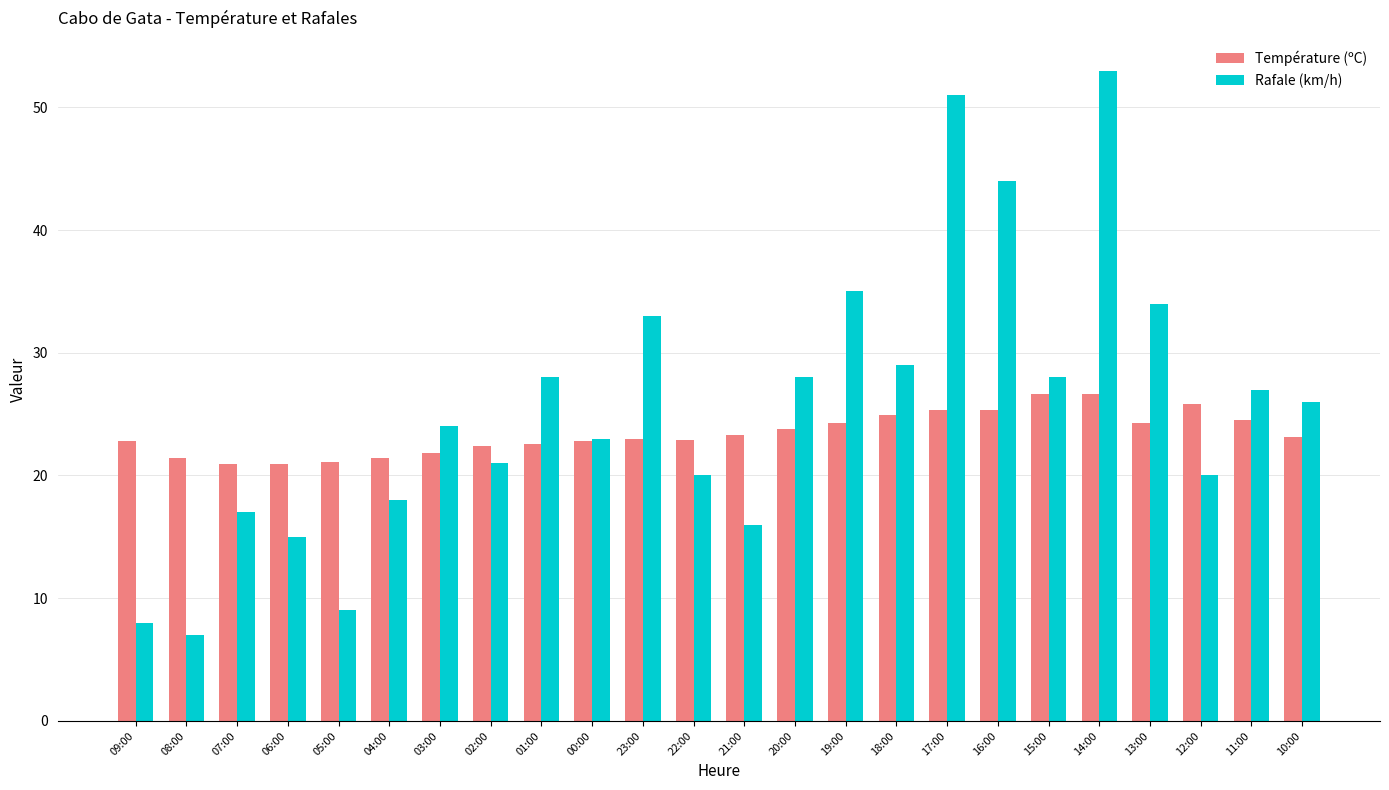

What is the average value of the Température (ºC) series?

23.4